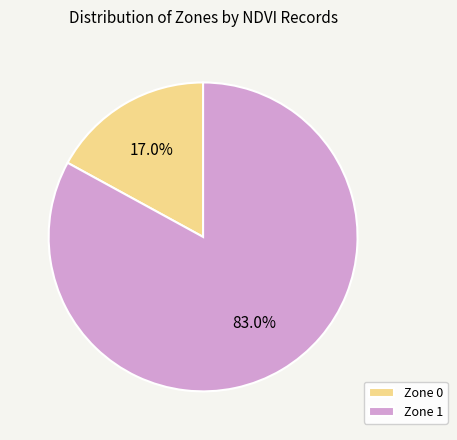

What is the ratio of the value at Zone 1 to the value at Zone 0?

4.9